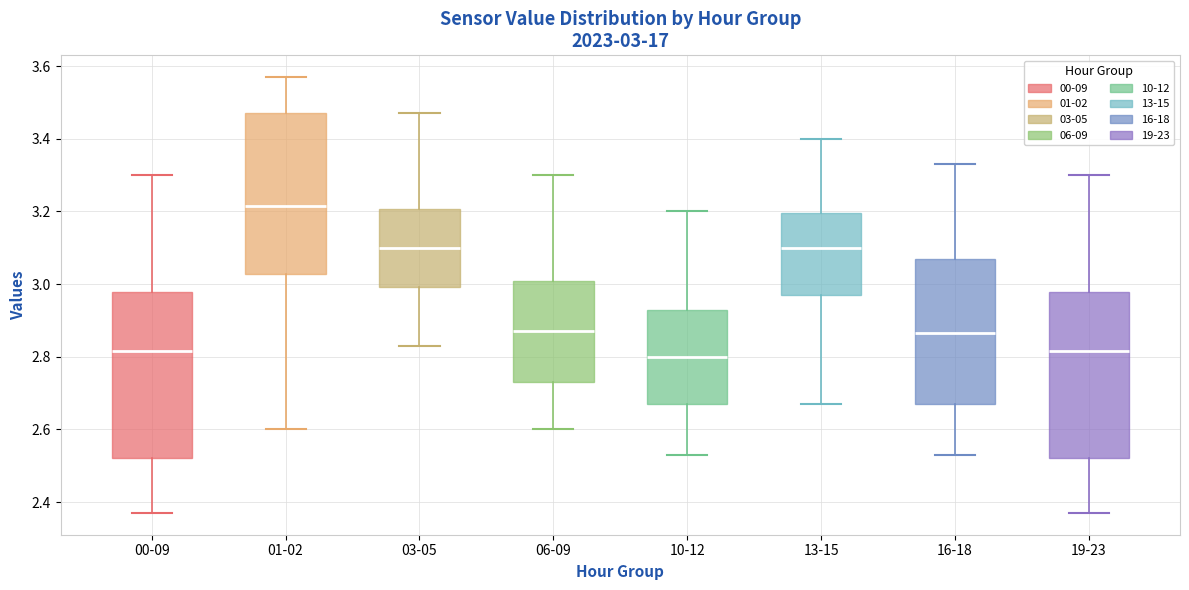

Which box has the highest median line?

01-02